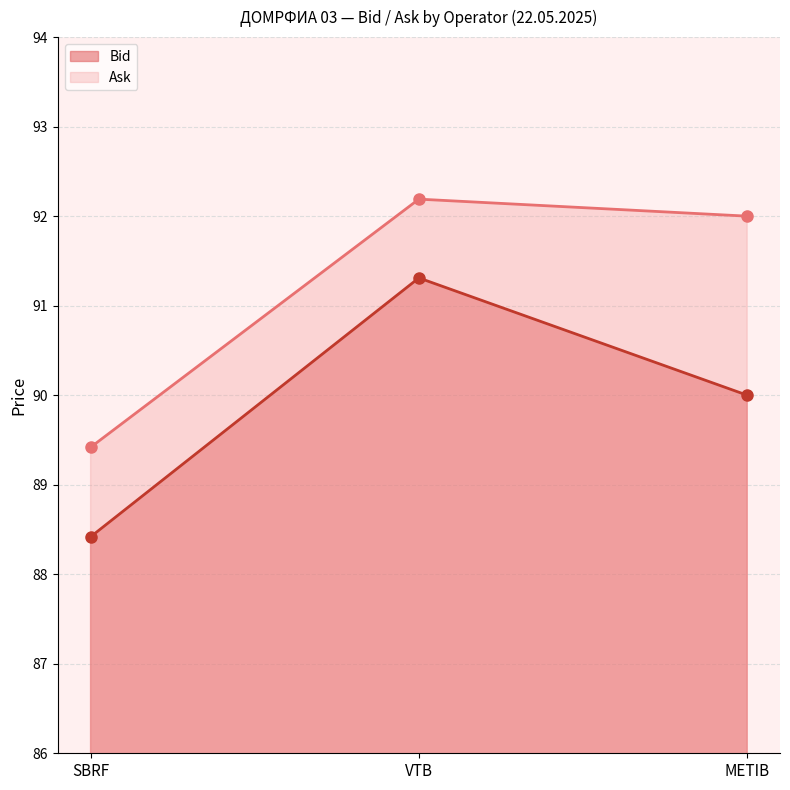

How many lines are shown in the chart?

2